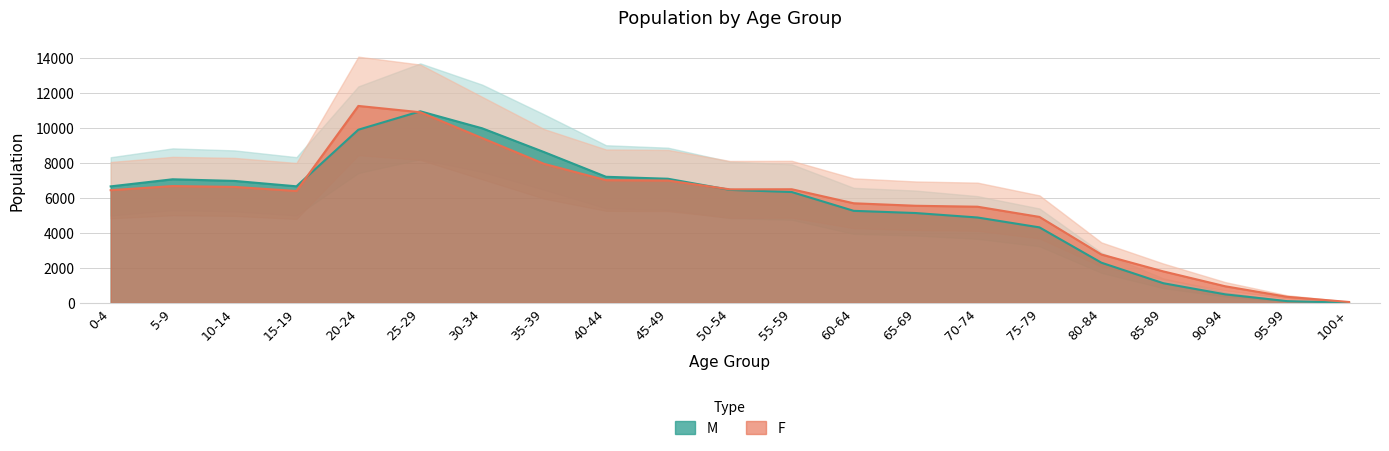

Count the number of categories in the chart.

21